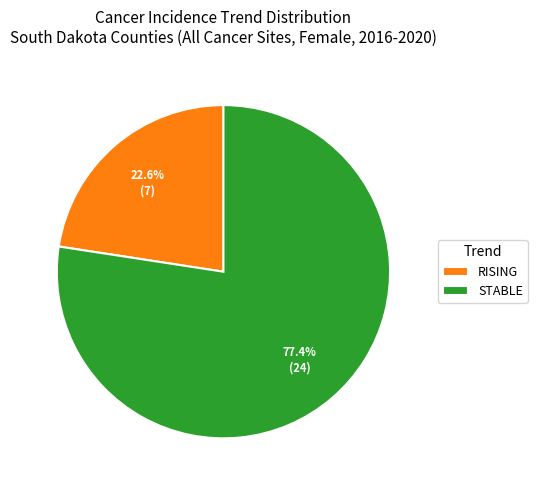

Count the number of slices in the pie.

2